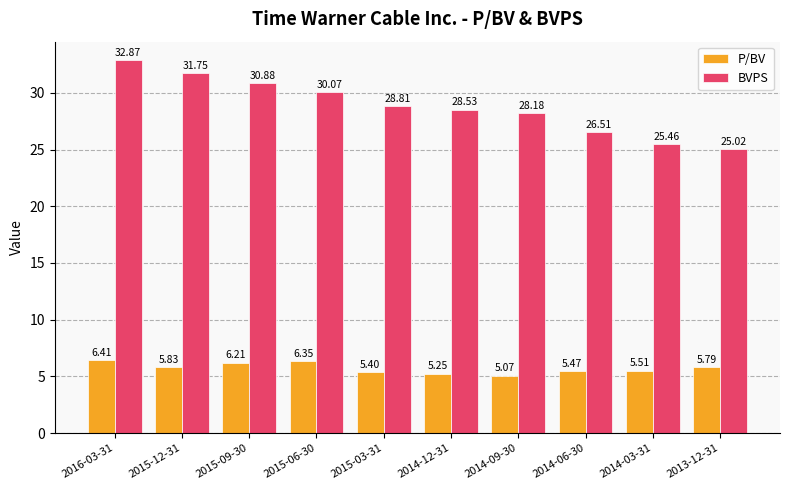

What is the sum of all P/BV values?

57.3